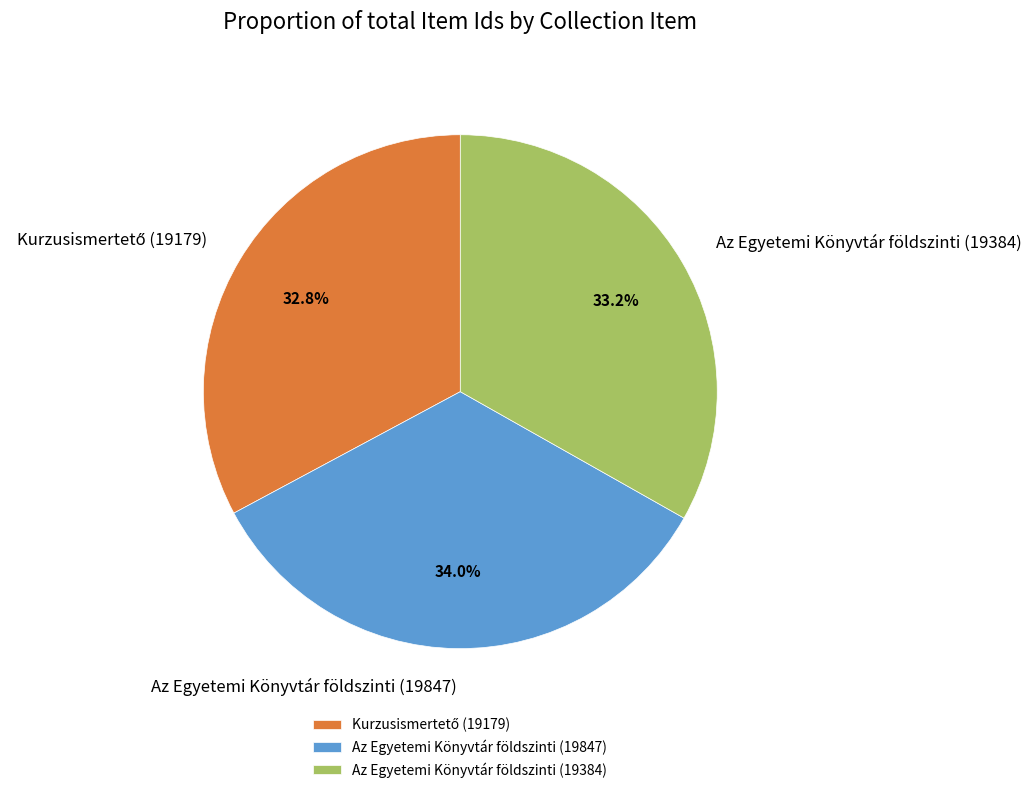

How many slices are in this pie chart?

3